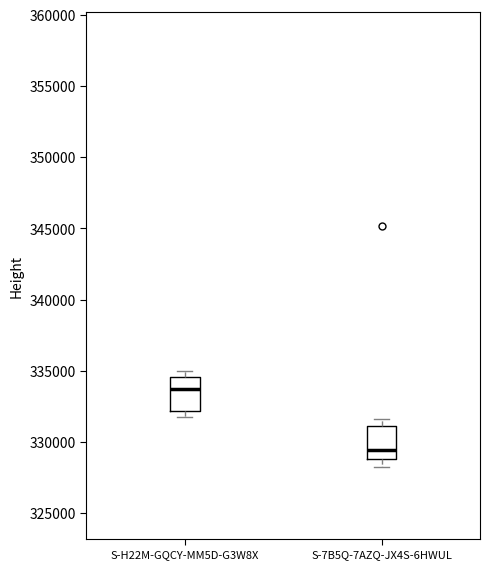

Reading left to right, read every box against the y-axis: the position of its median line, the range the box covers, and the ends of its whiskers. The values are not printed on the chart, so give them approximately, as read against the axis.

S-H22M-GQCY-MM5D-G3W8X: median 333500, box 332000 to 334500, whiskers 332000 (just below the box's lower edge) to 335000
S-7B5Q-7AZQ-JX4S-6HWUL: median 329500, box 329000 to 331000, whiskers 328000 to 331500